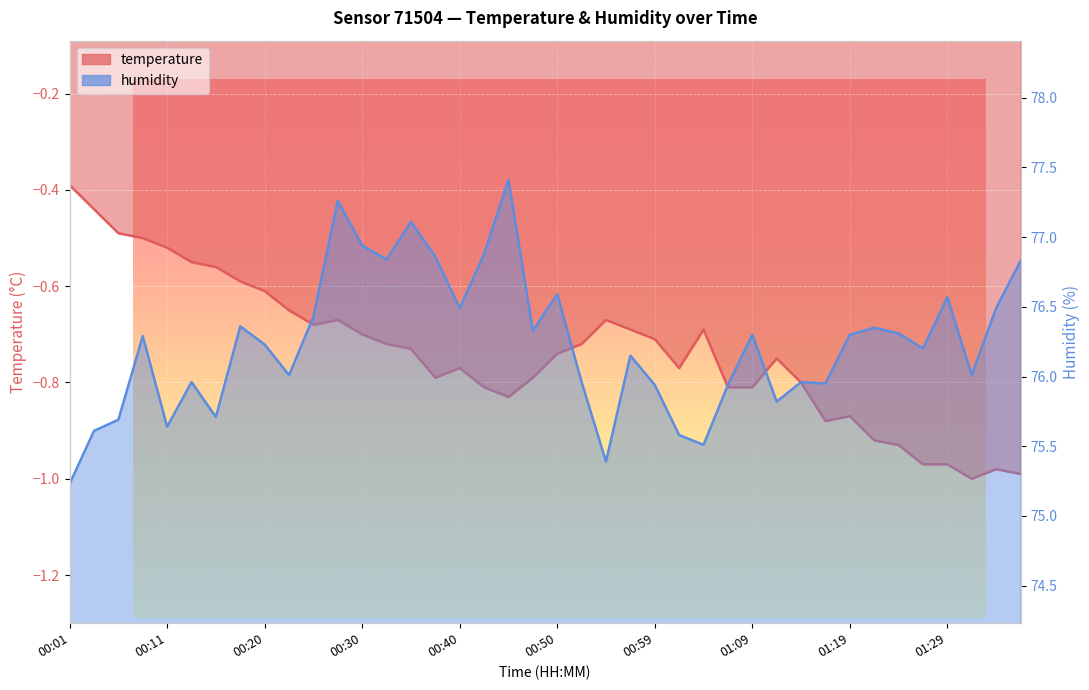

What is the label of the 19th point from the left?

00:45